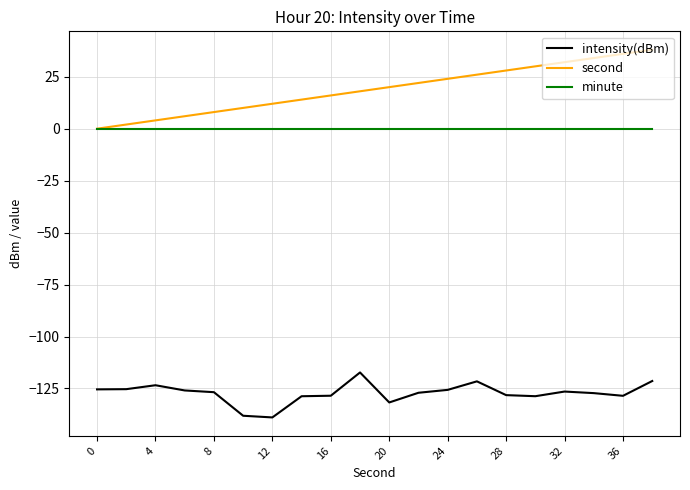

What are all the series names shown in the legend?

intensity(dBm), second, minute